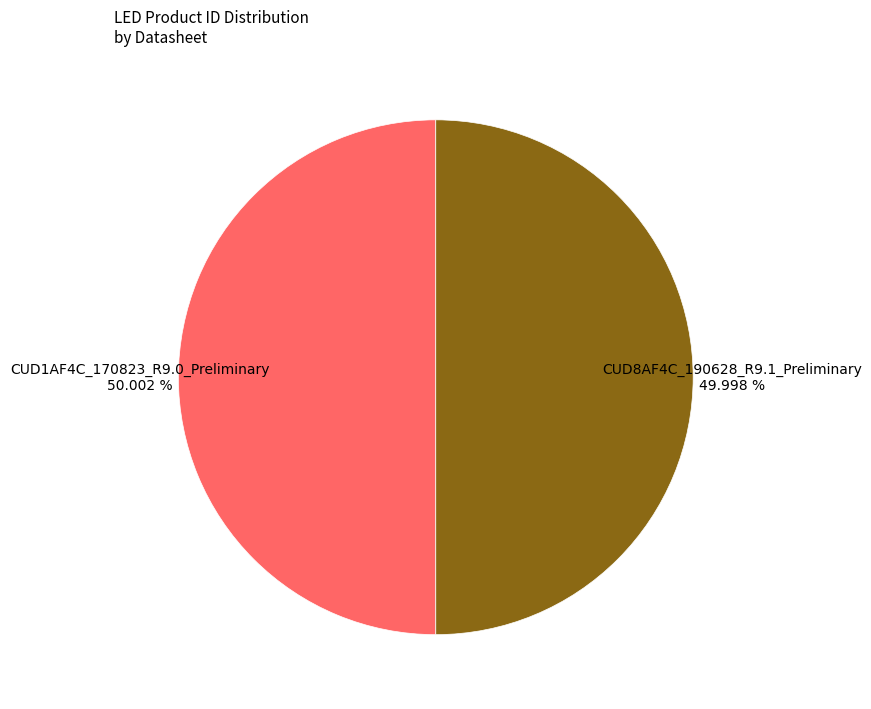

Is there any slice that represents more than half of the pie?

Yes